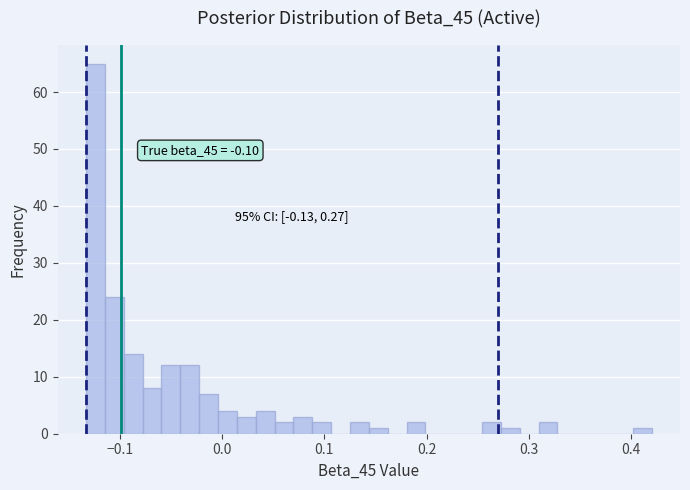

Read against the x-axis, roughly where is the centre of the tallest bar?

-0.12